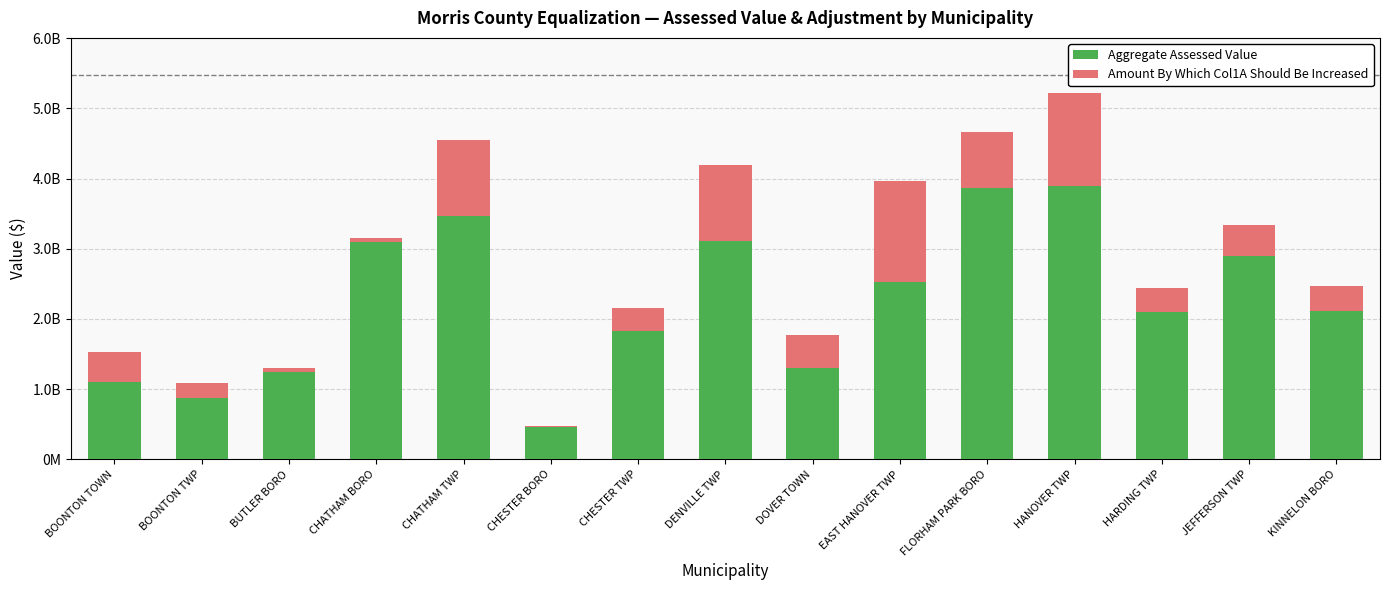

The value of Amount By Which Col1A Should Be Increased at BUTLER BORO is 47915722. True or false?

True